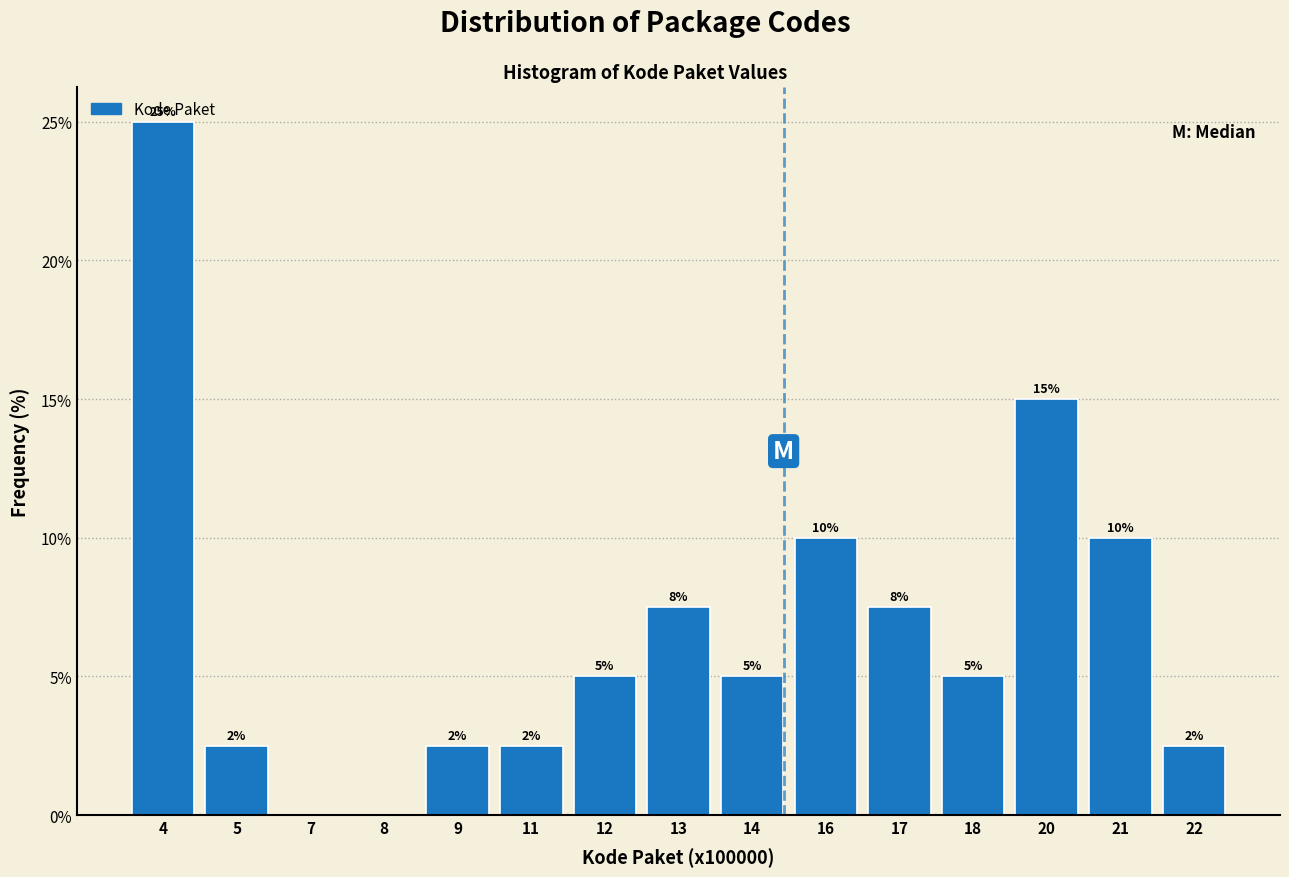

Which has a higher value, 4 or 18?

4